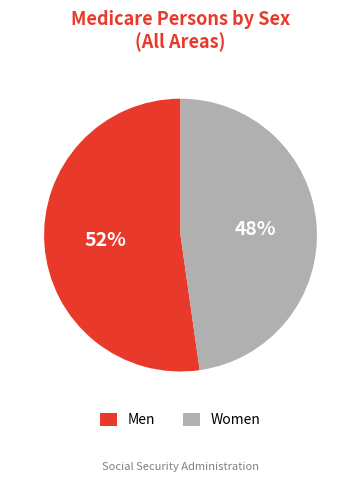

Is there any slice that represents more than half of the pie?

Yes